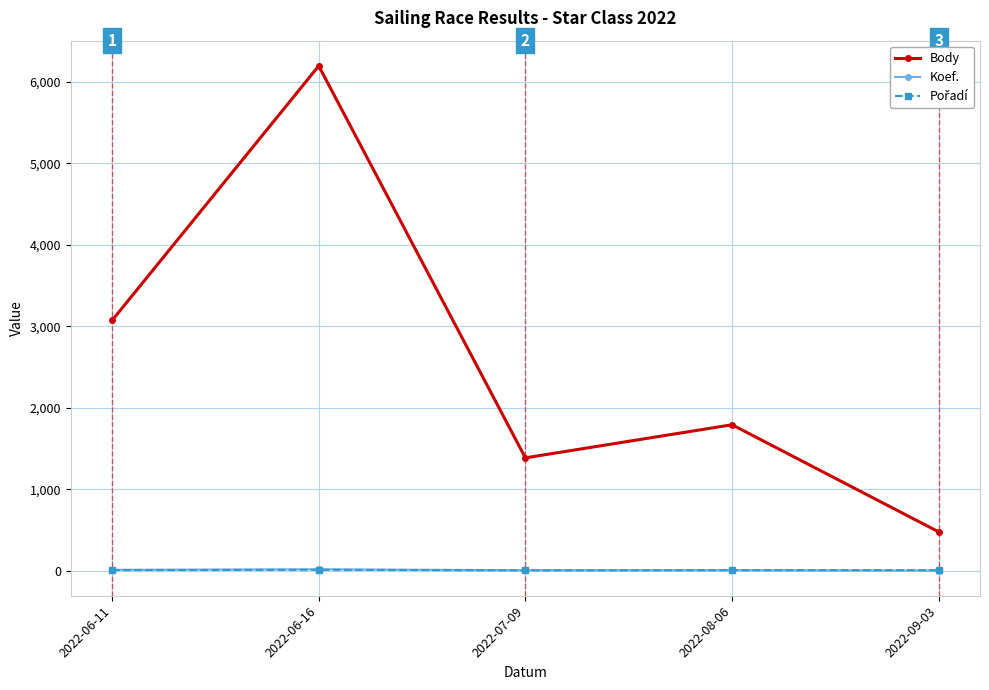

In Body, how many points are lower than both neighbors (excluding endpoints)?

1